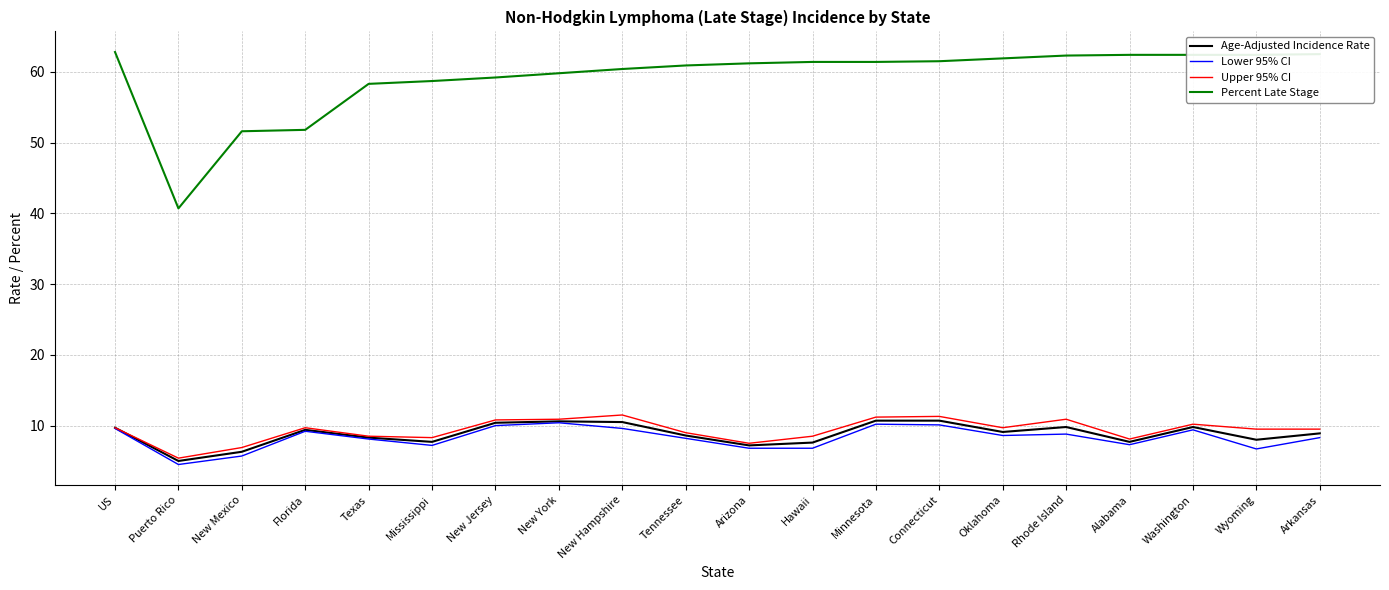

Which series has the largest total across all categories?

Percent Late Stage